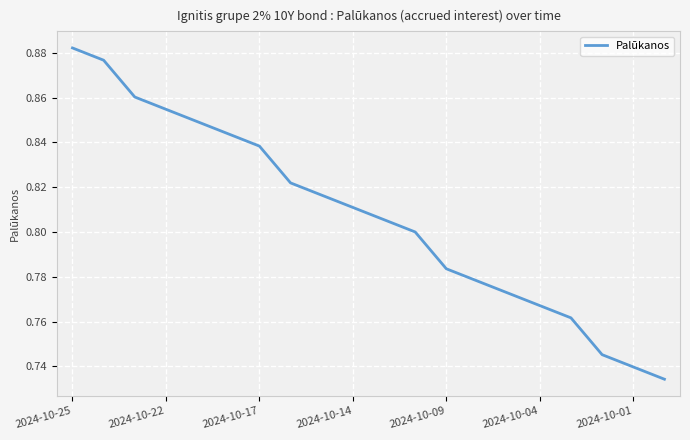

Does the chart display data point markers on the line(s)?

No